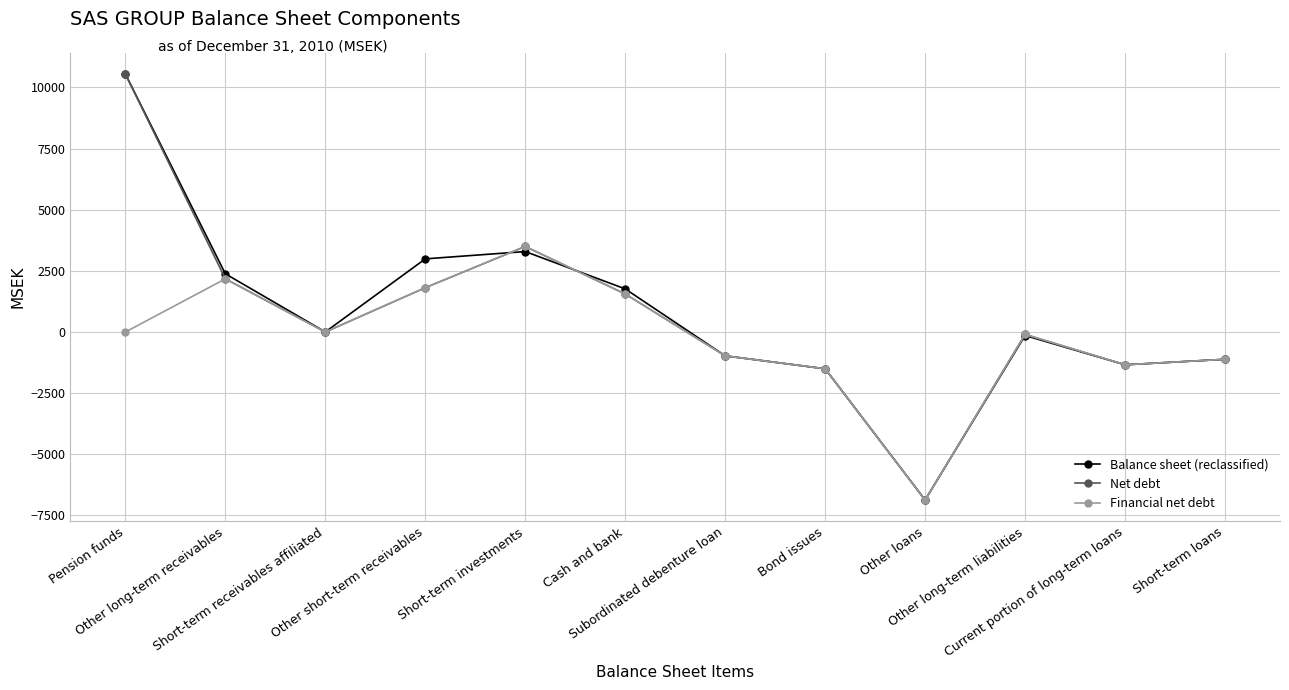

What are all the series names shown in the legend?

Balance sheet (reclassified), Net debt, Financial net debt